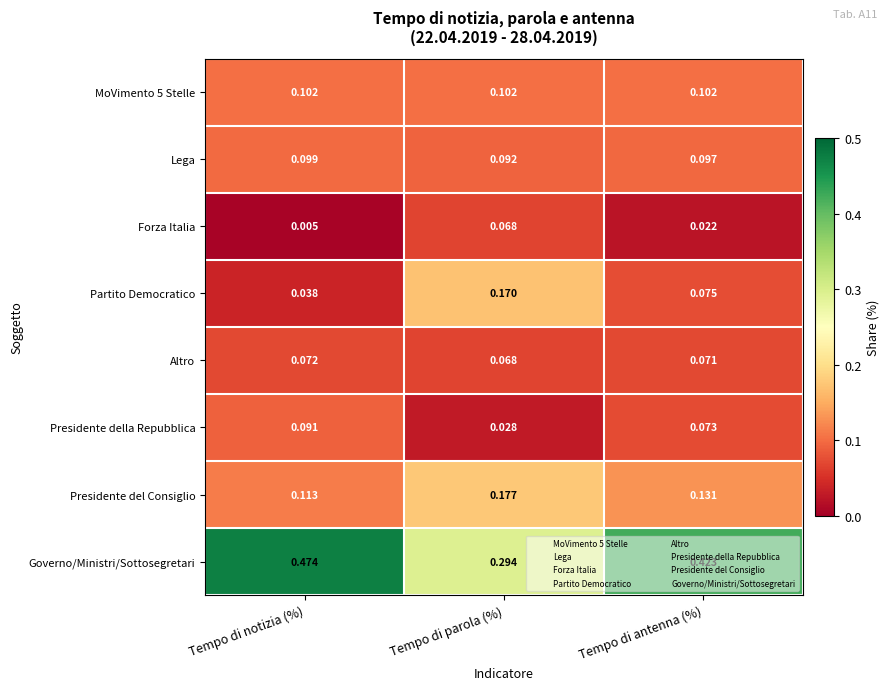

Which category has the highest value across all series?

Tempo di notizia (%)